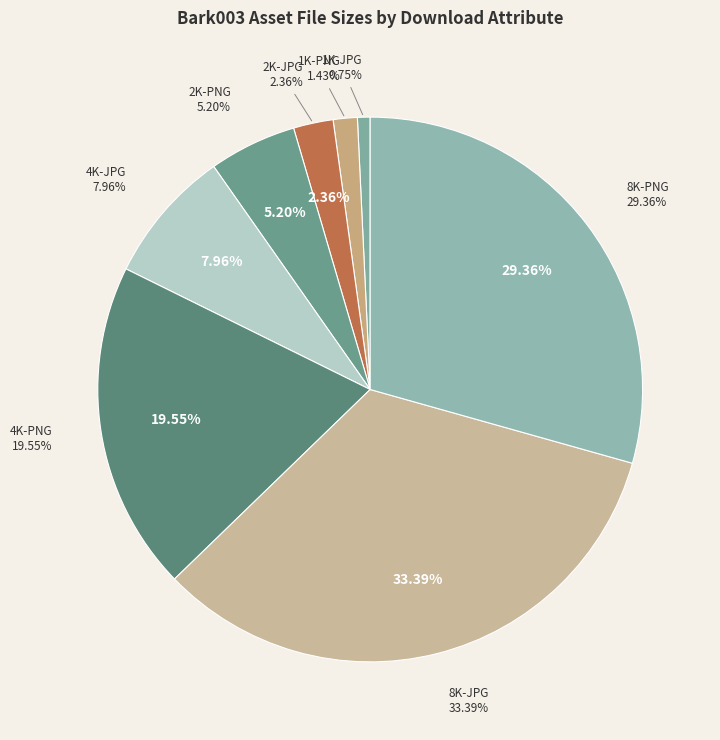

Does 2K-PNG represent more than half of the total?

No